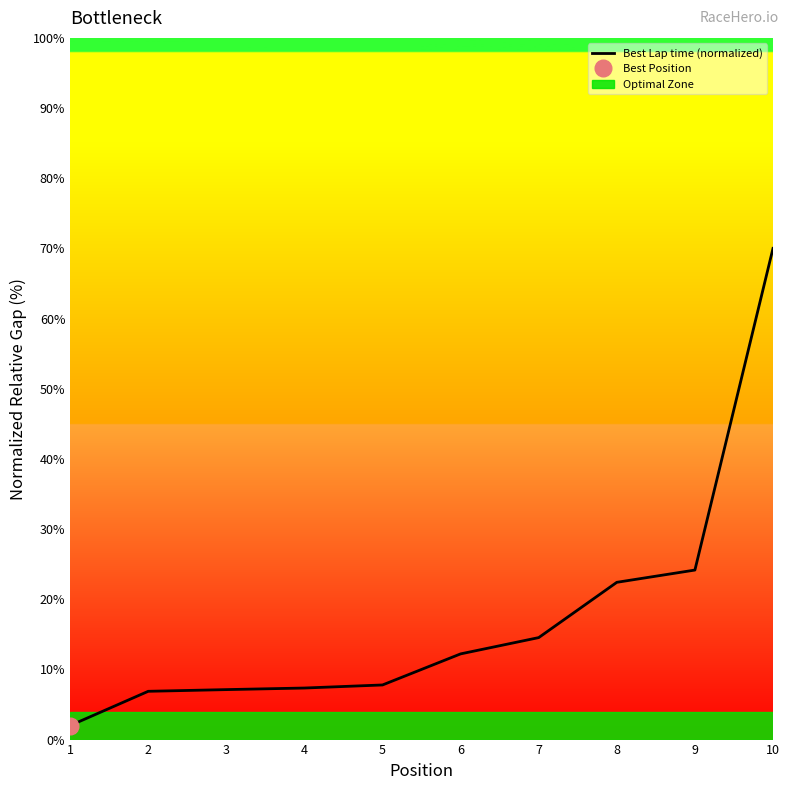

Reading left to right, what are all the values shown in this chart?

1=2.0	2=6.9	3=7.1	4=7.3	5=7.8	6=12.2	7=14.5	8=22.4	9=24.2	10=70.0